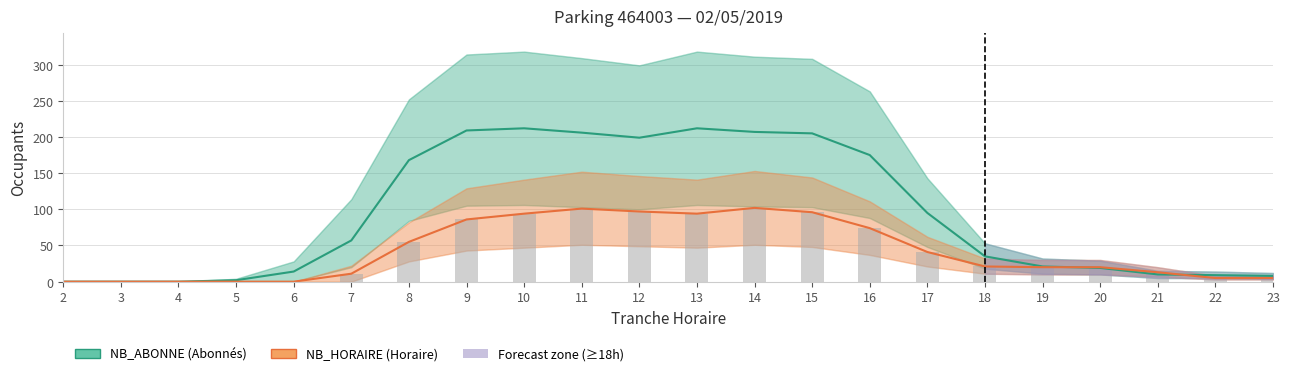

Which series changed the most between 14 and 17?

NB_ABONNE (Abonnés)